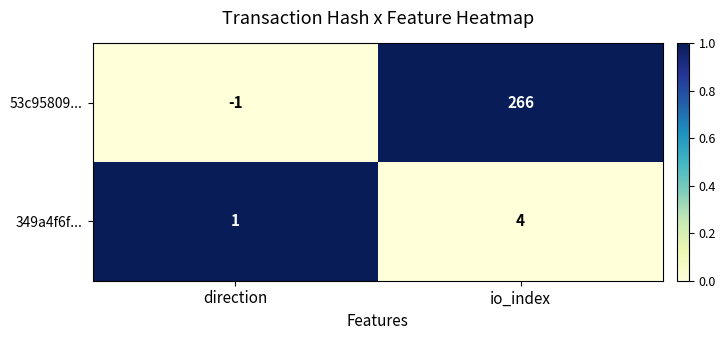

At which category does the chart reach its peak across all series?

io_index